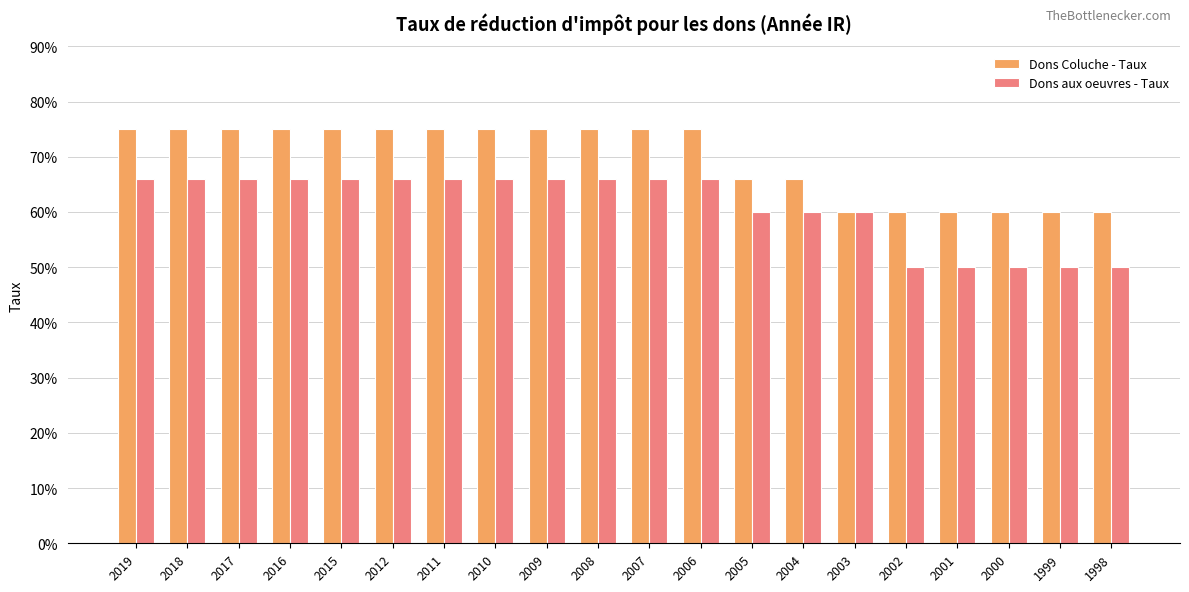

Does the chart contain any negative values?

No